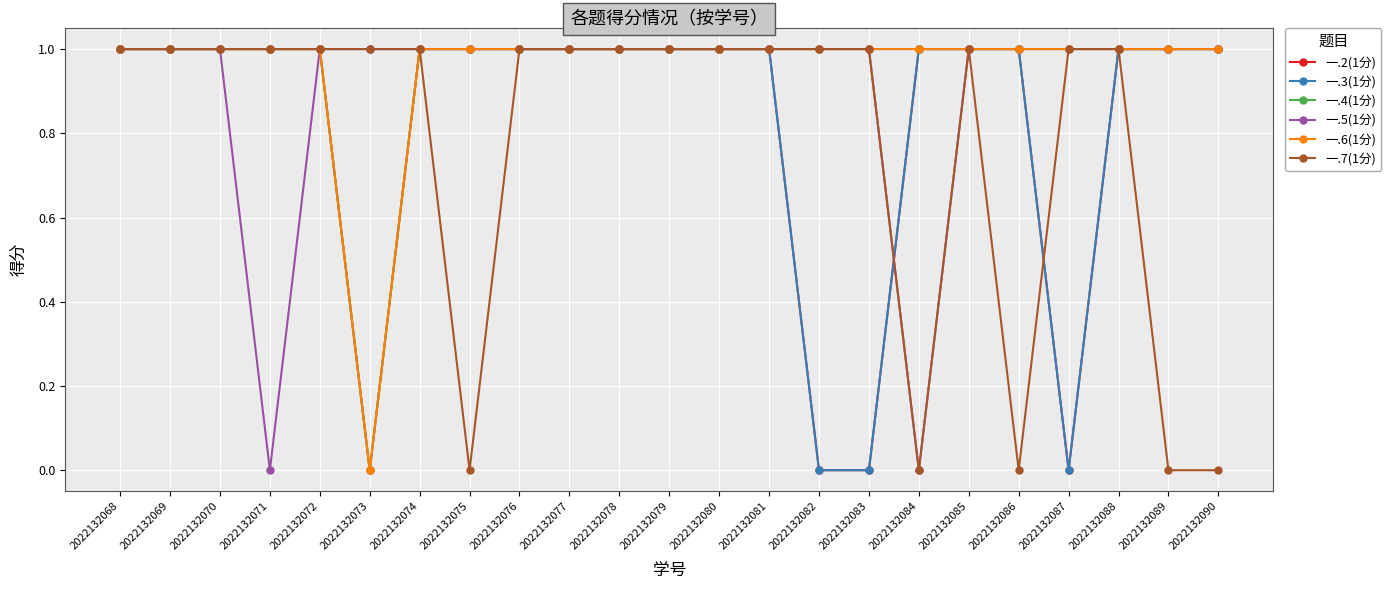

Is the value of 一.5(1分) at 2022132074 greater than the value of 一.4(1分) at 2022132086?

No